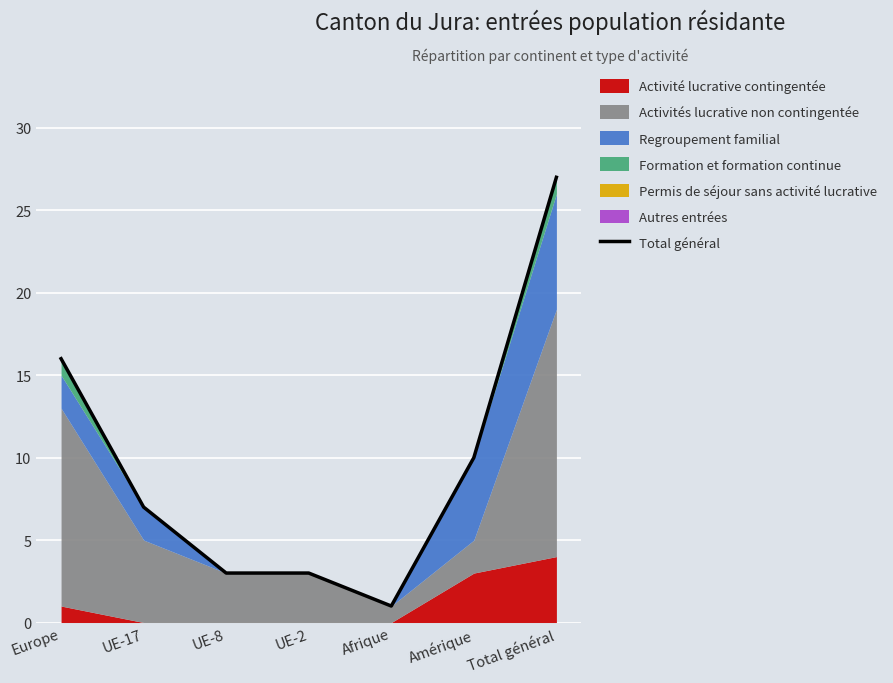

What is the label of the 2nd point from the right?

Amérique